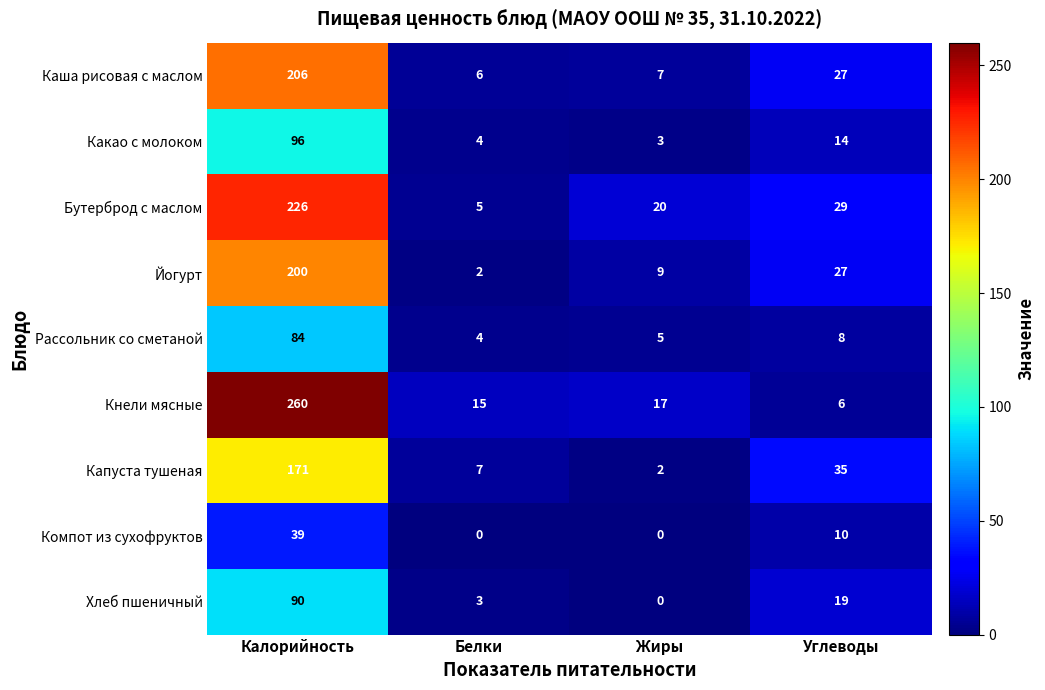

Which category has the lowest value in the Какао с молоком series?

Жиры